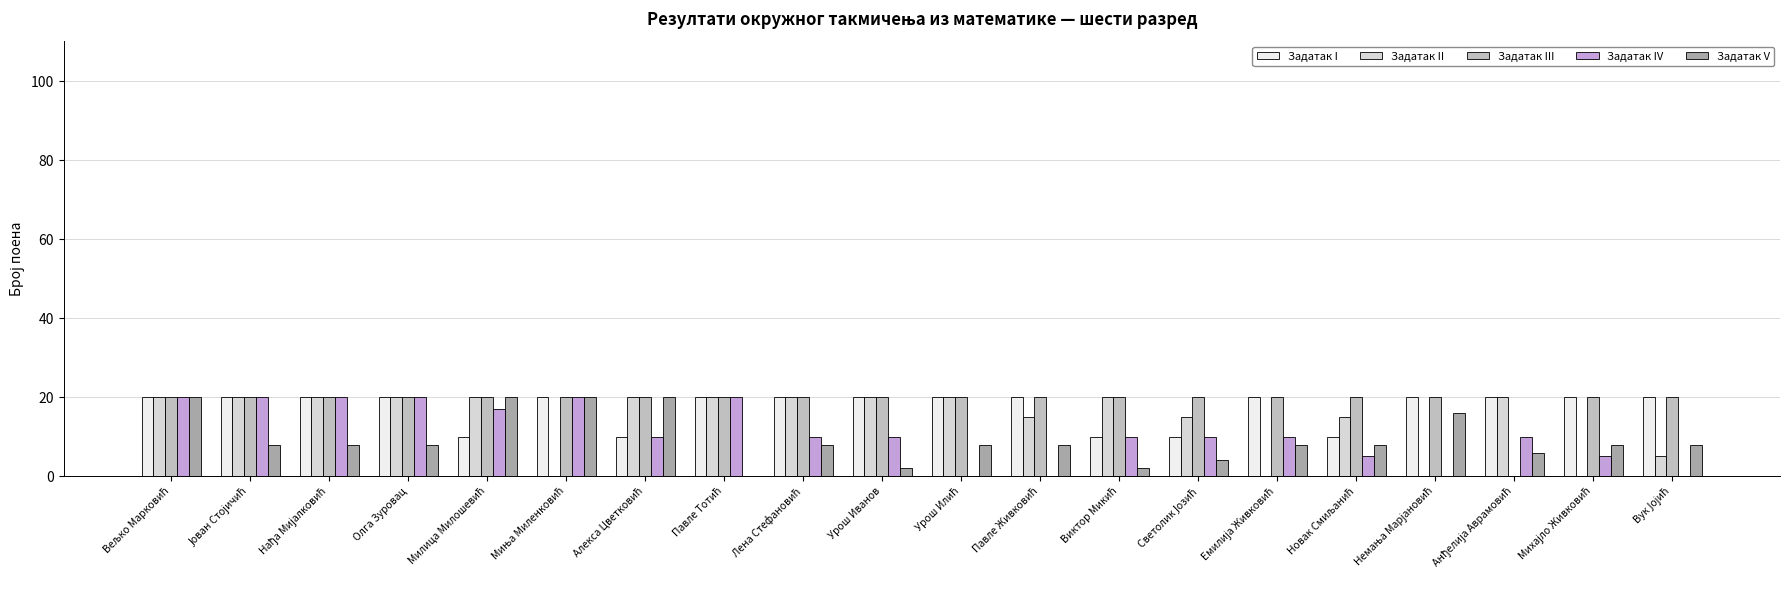

What is the maximum value shown in the chart?

20